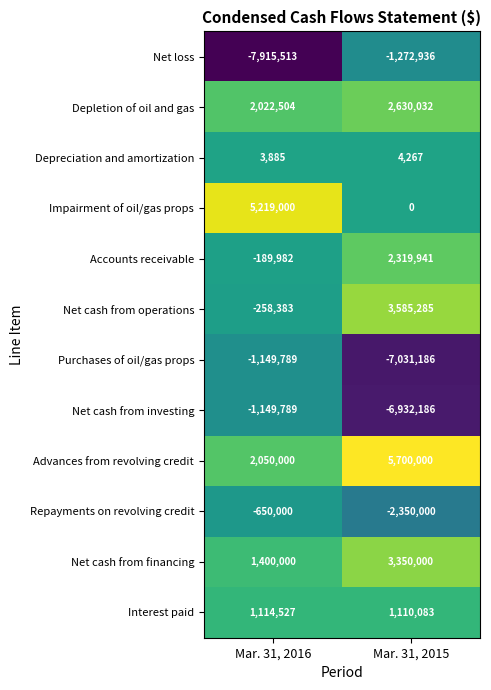

Reading left to right, extract all data points from this chart.

Net loss: -7915513	-1272936
Depletion of oil and gas: 2022504	2630032
Depreciation and amortization: 3885	4267
Impairment of oil/gas props: 5219000	0
Accounts receivable: -189982	2319941
Net cash from operations: -258383	3585285
Purchases of oil/gas props: -1149789	-7031186
Net cash from investing: -1149789	-6932186
Advances from revolving credit: 2050000	5700000
Repayments on revolving credit: -650000	-2350000
Net cash from financing: 1400000	3350000
Interest paid: 1114527	1110083